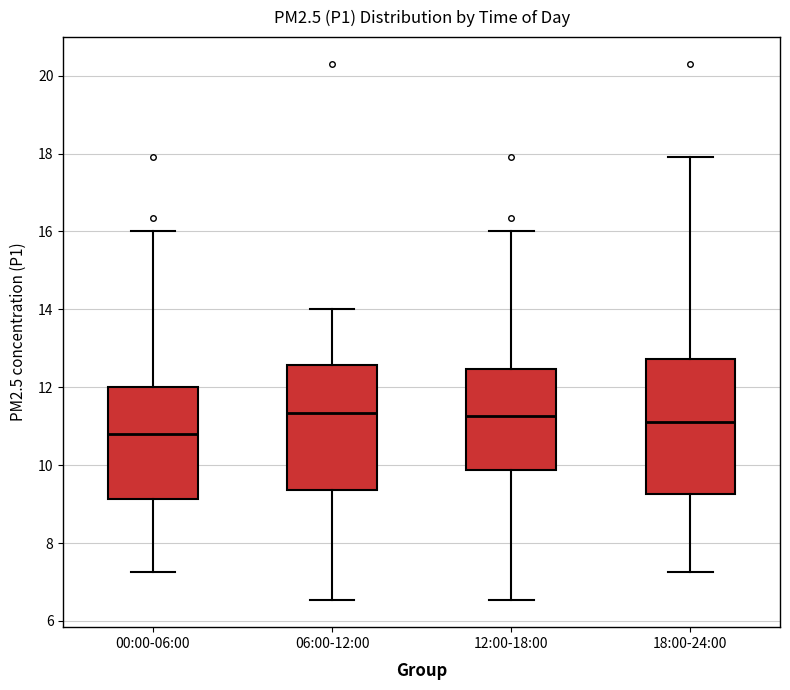

Reading left to right, read every box against the y-axis: the position of its median line, the range the box covers, and the ends of its whiskers. The values are not printed on the chart, so give them approximately, as read against the axis.

00:00-06:00: median 10.8, box 9.2 to 12.0, whiskers 7.2 to 16.0
06:00-12:00: median 11.4, box 9.4 to 12.6, whiskers 6.6 to 14.0
12:00-18:00: median 11.2, box 9.8 to 12.4, whiskers 6.6 to 16.0
18:00-24:00: median 11.2, box 9.2 to 12.8, whiskers 7.2 to 18.0